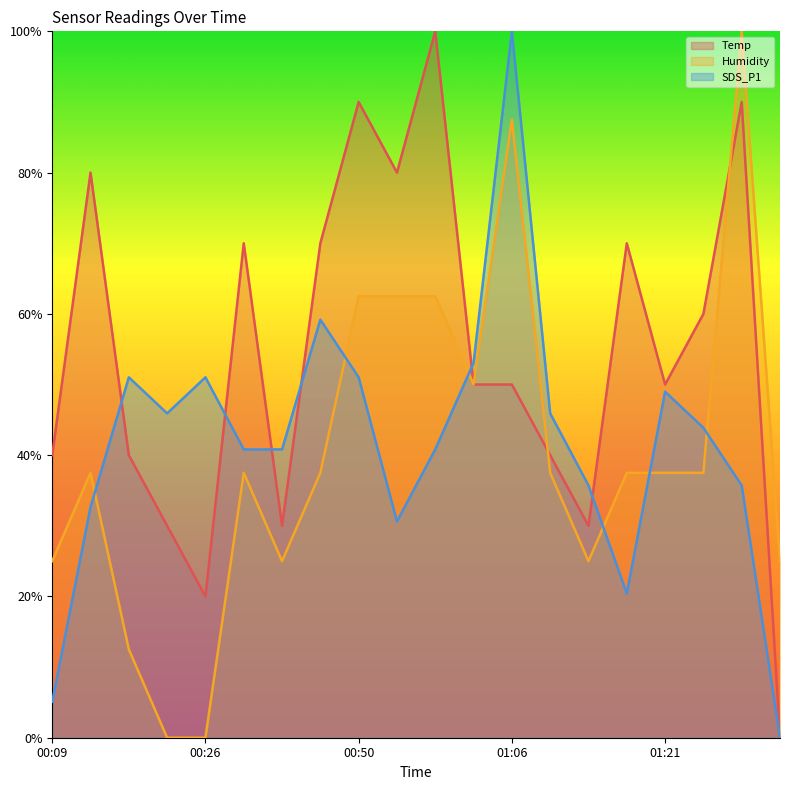

Which series ends up on top after the final intersection of SDS_P1 and Temp?

Temp